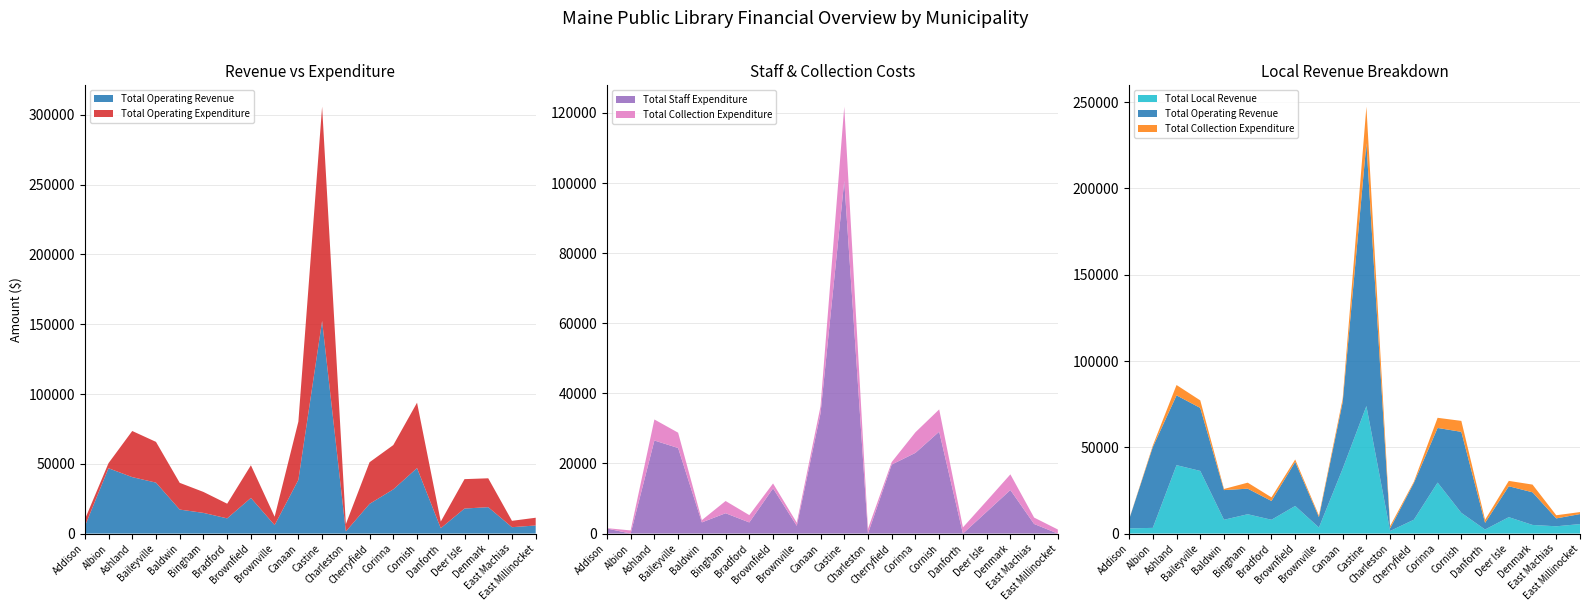

Reading left to right, transcribe all the data shown in this chart.

Total Operating Revenue: Addison=5085	Albion=46800	Ashland=40446	Baileyville=36500	Baldwin=17193	Bingham=14810	Bradford=10888	Brownfield=25531	Brownville=6053	Canaan=38484	Castine=152300	Charleston=1500	Cherryfield=21300	Corinna=31662	Cornish=46946	Danforth=3847	Deer Isle=17924	Denmark=18912	East Machias=4564	East Millinocket=5790
Total Operating Expenditure: Addison=4912	Albion=3634	Ashland=33050	Baileyville=29207	Baldwin=19156	Bingham=15020	Bradford=10505	Brownfield=23404	Brownville=6029	Canaan=41730	Castine=153591	Charleston=5237	Cherryfield=29813	Corinna=31747	Cornish=46834	Danforth=4738	Deer Isle=21073	Denmark=20697	East Machias=4564	East Millinocket=5548
Total Staff Expenditure: Addison=1440	Albion=0	Ashland=26550	Baileyville=24407	Baldwin=3184	Bingham=5800	Bradford=3175	Brownfield=12891	Brownville=2208	Canaan=34282	Castine=100593	Charleston=0	Cherryfield=19688	Corinna=23025	Cornish=29066	Danforth=0	Deer Isle=6195	Denmark=12424	East Machias=2730	East Millinocket=0
Total Collection Expenditure: Addison=104	Albion=894	Ashland=6000	Baileyville=4375	Baldwin=647	Bingham=3488	Bradford=2087	Brownfield=1403	Brownville=889	Canaan=2000	Castine=21200	Charleston=1357	Cherryfield=723	Corinna=5878	Cornish=6353	Danforth=1762	Deer Isle=3099	Denmark=4469	East Machias=1834	East Millinocket=1161
Total Local Revenue: Addison=3000	Albion=3300	Ashland=39646	Baileyville=36300	Baldwin=8000	Bingham=11200	Bradford=8000	Brownfield=16000	Brownville=3500	Canaan=37606	Castine=73895	Charleston=1500	Cherryfield=8025	Corinna=29550	Cornish=12000	Danforth=2350	Deer Isle=9500	Denmark=5000	East Machias=4214	East Millinocket=5500